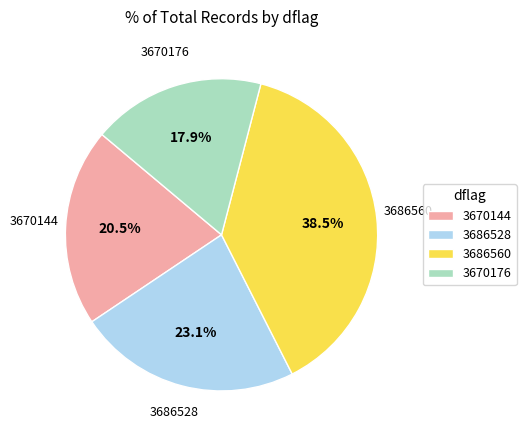

What is the ratio of the value at 3686528 to the value at 3670144?

1.1